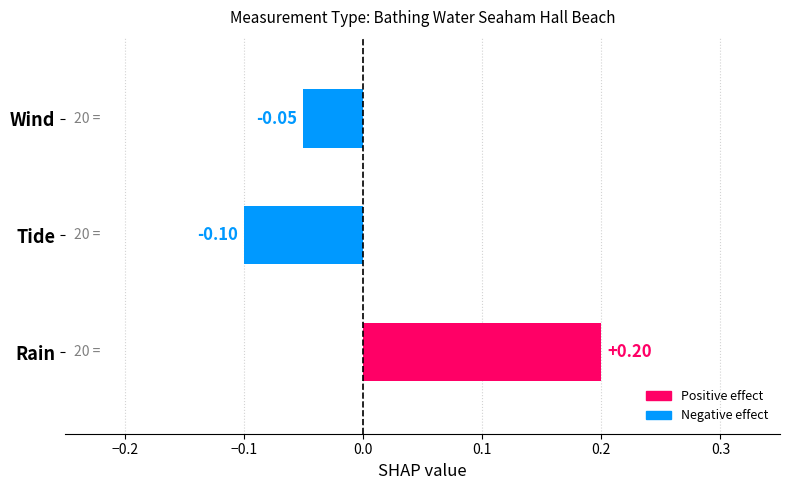

At which label is the value closest to 0?

Wind